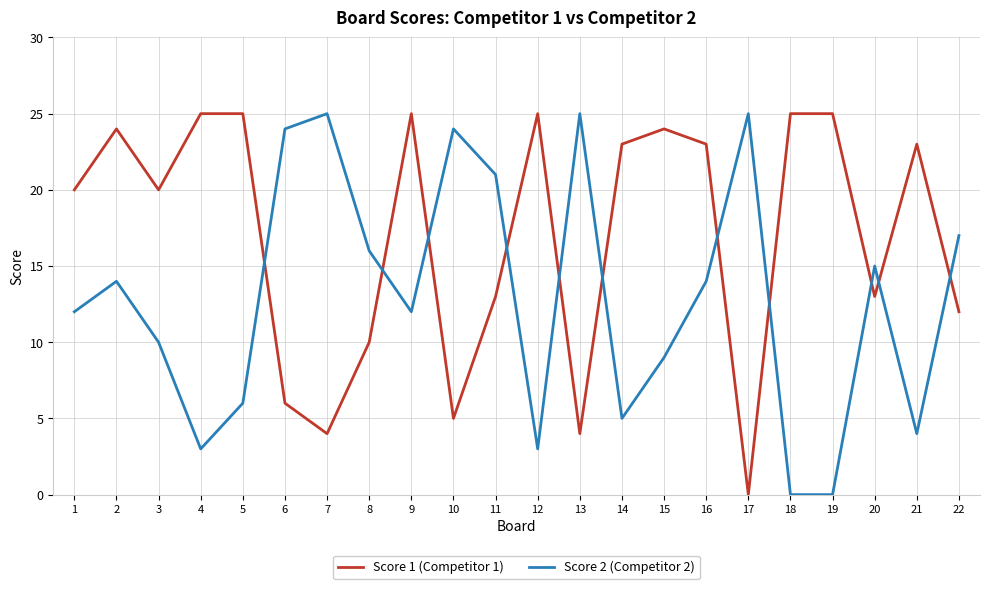

True or false: Score 1 (Competitor 1) has a value of 21 at 20.

False